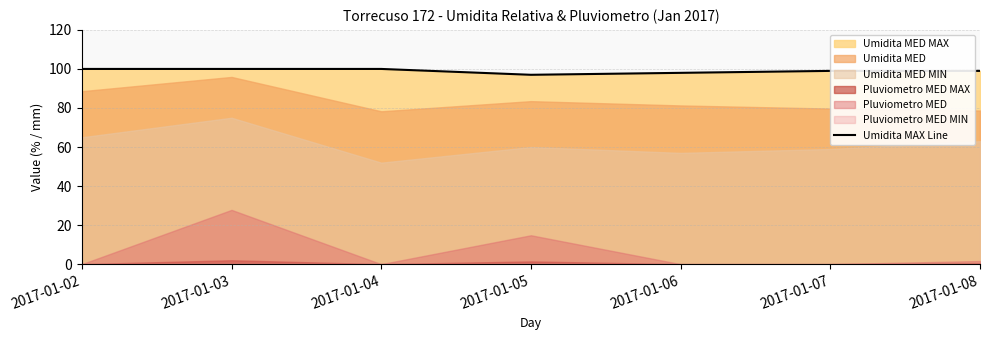

The value at 2017-01-02 is 100. True or false?

True